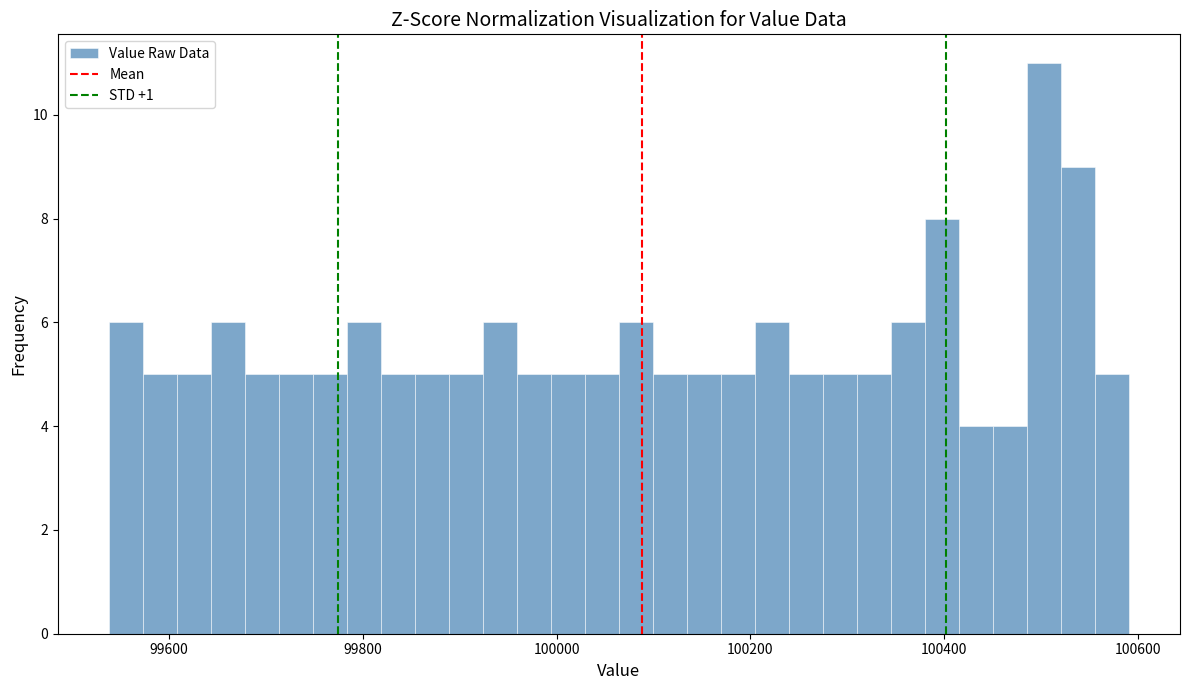

Read against the x-axis, roughly where is the centre of the tallest bar?

100500